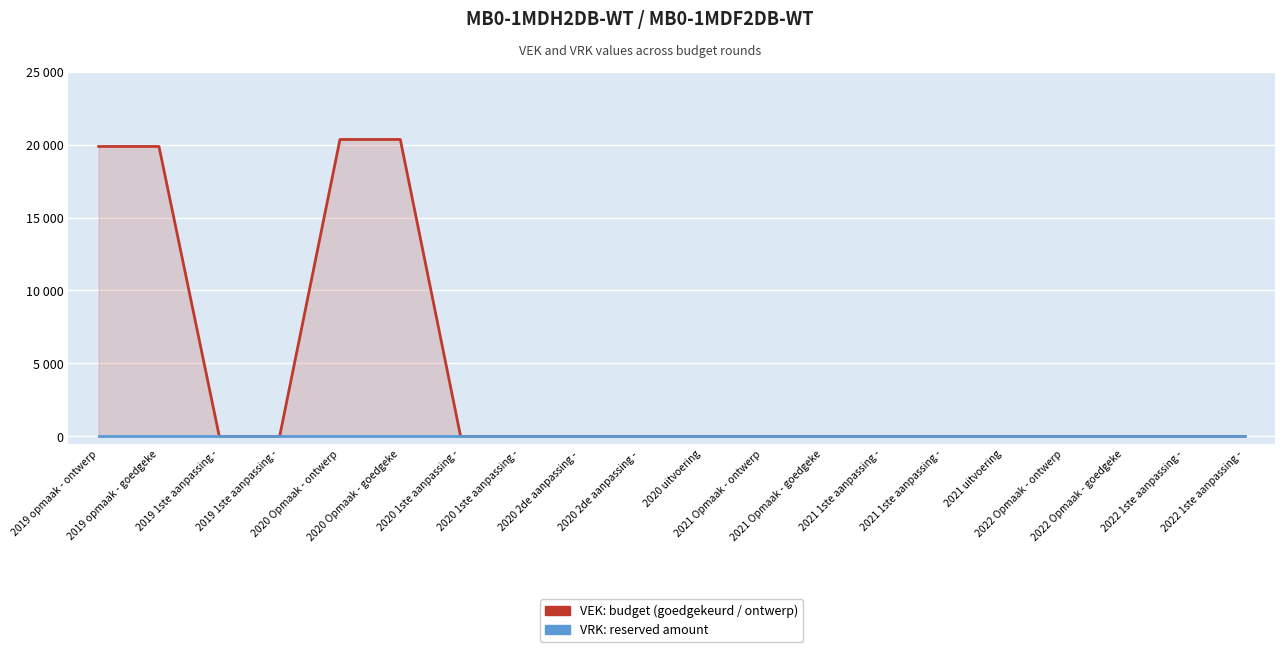

What are all the series names shown in the legend?

VEK, VRK